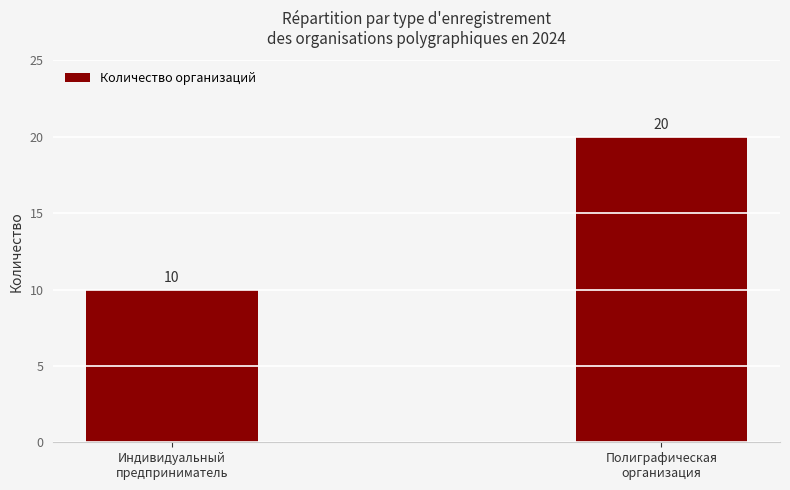

What is the difference between the maximum and minimum values?

10